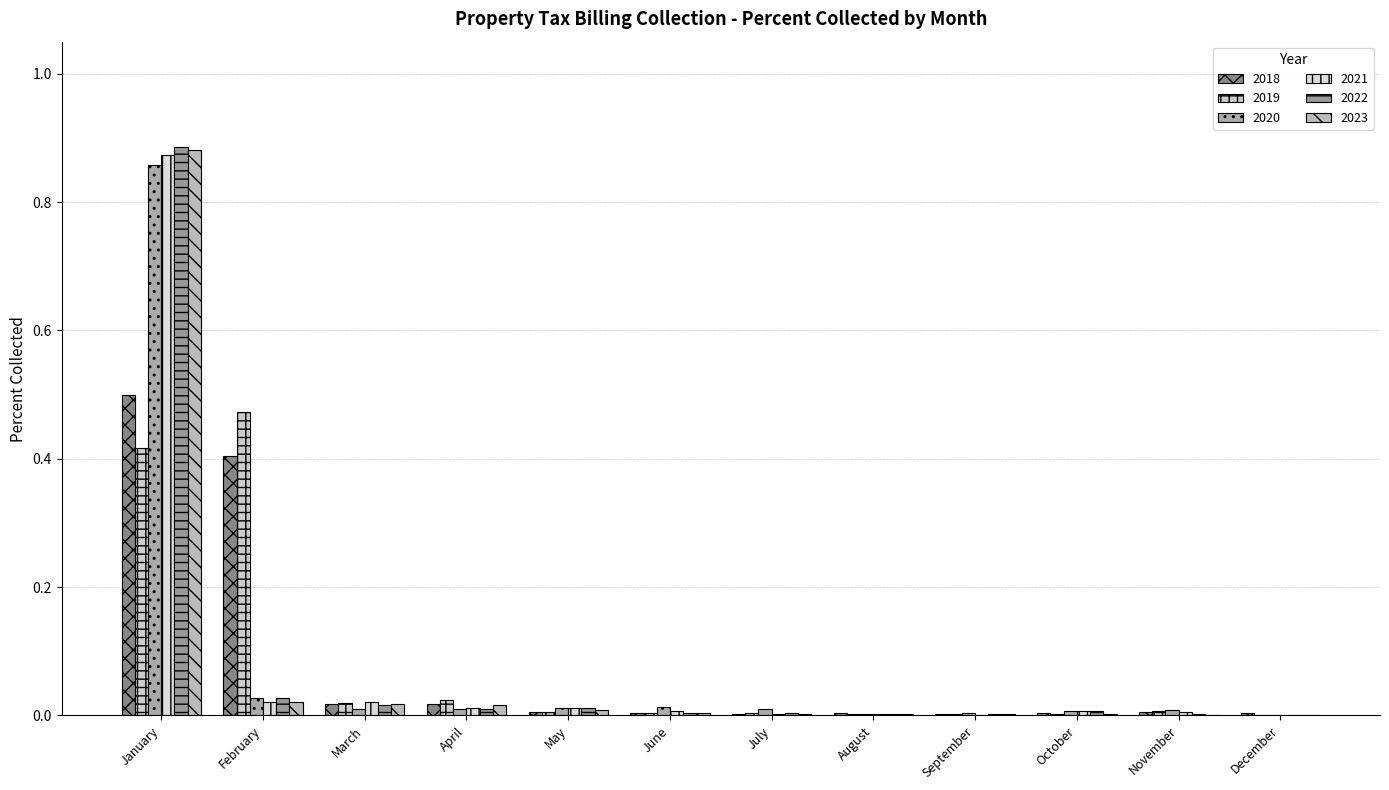

Is it true that 2018 equals 0.0 at October?

False